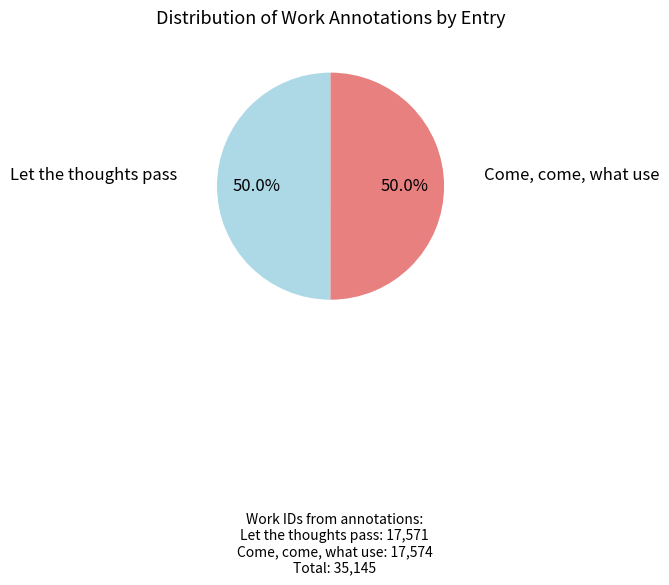

Which category has the smallest portion of the pie?

Let the thoughts pass